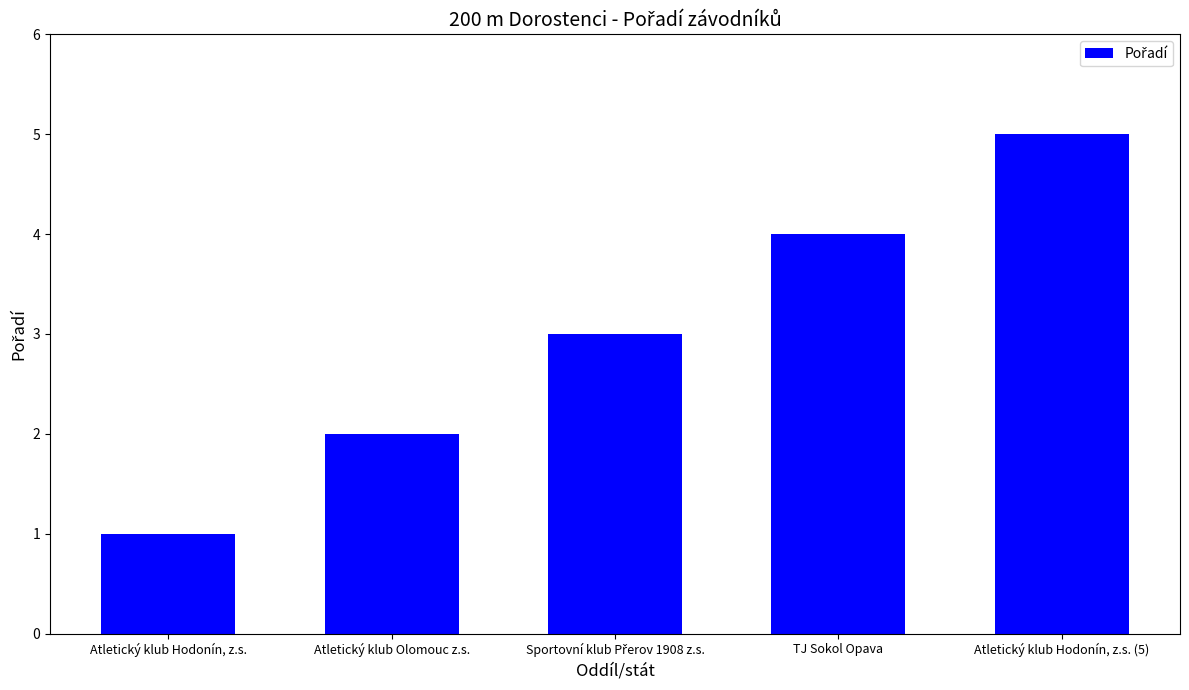

What position from the left is TJ Sokol Opava?

4